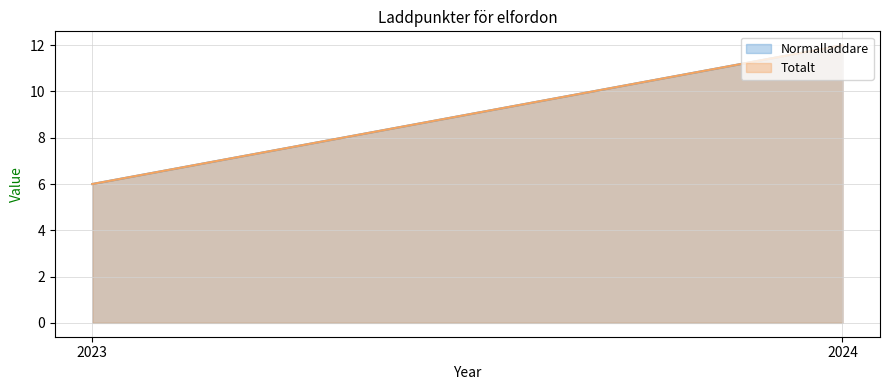

Between 2023 and 2024, which series saw the biggest shift?

Normalladdare